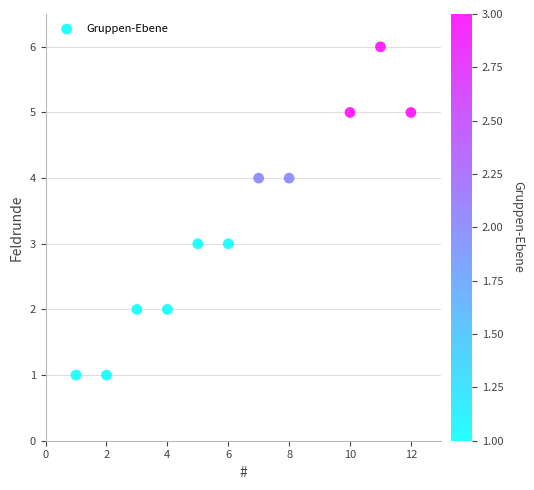

What is the average X value?

6